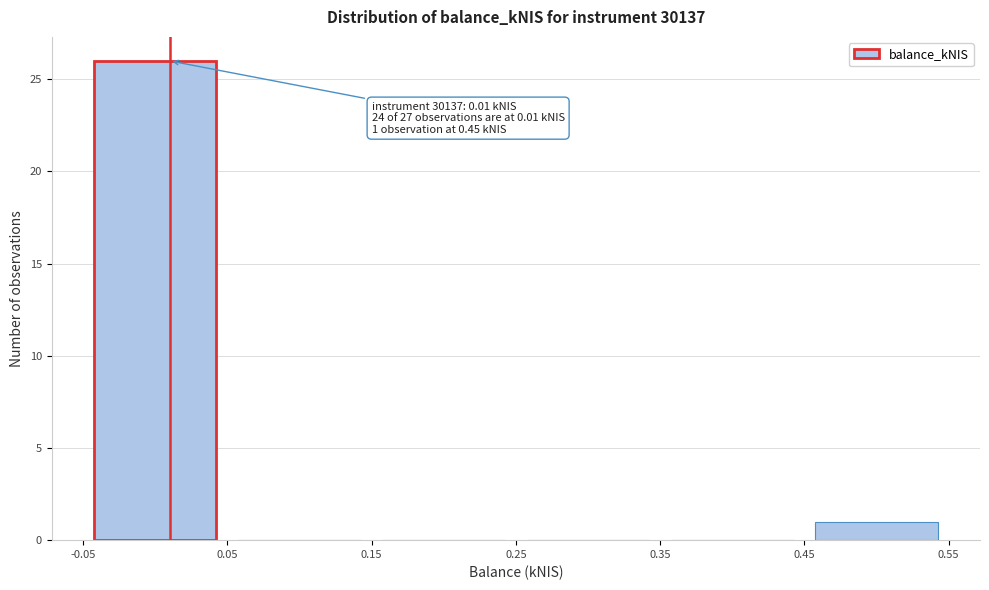

Over which range of the x-axis is the bar tallest?

-0.05 to 0.05